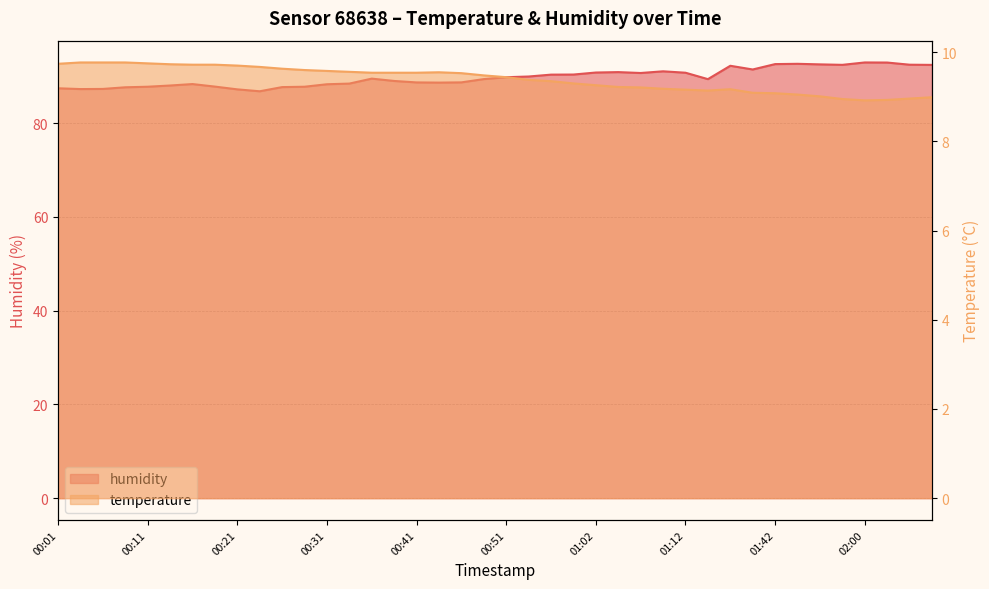

What is the total value across all series at 00:41?

98.3